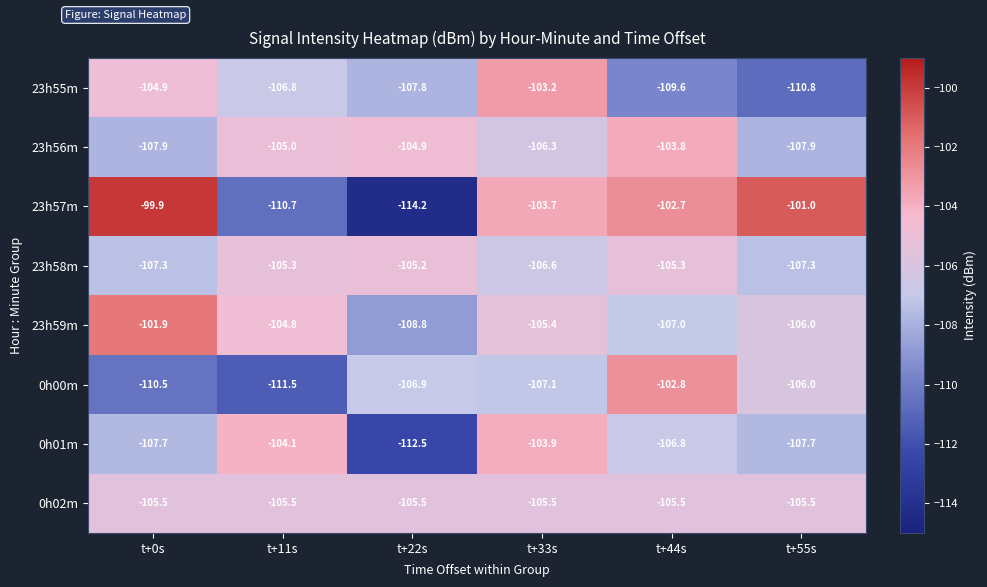

At which label is 23h57m closest to -107?

t+33s